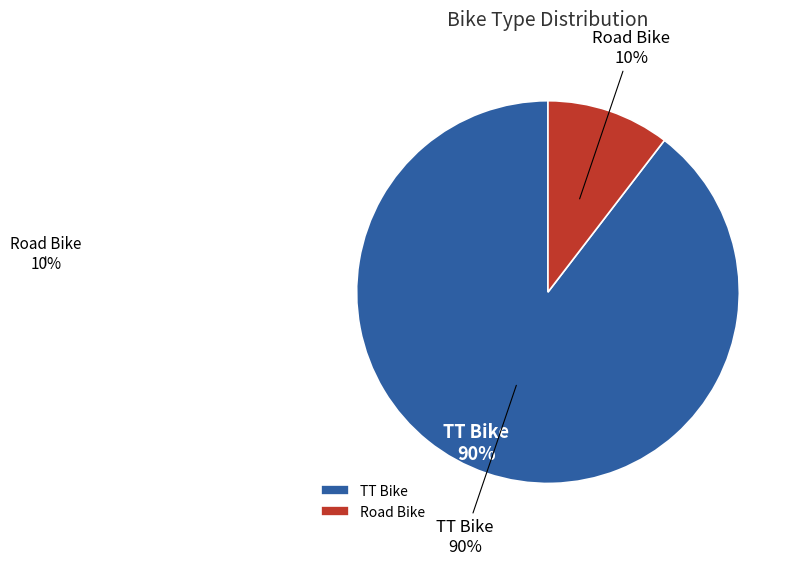

Is it true that Road Bike is 20% of the pie?

False